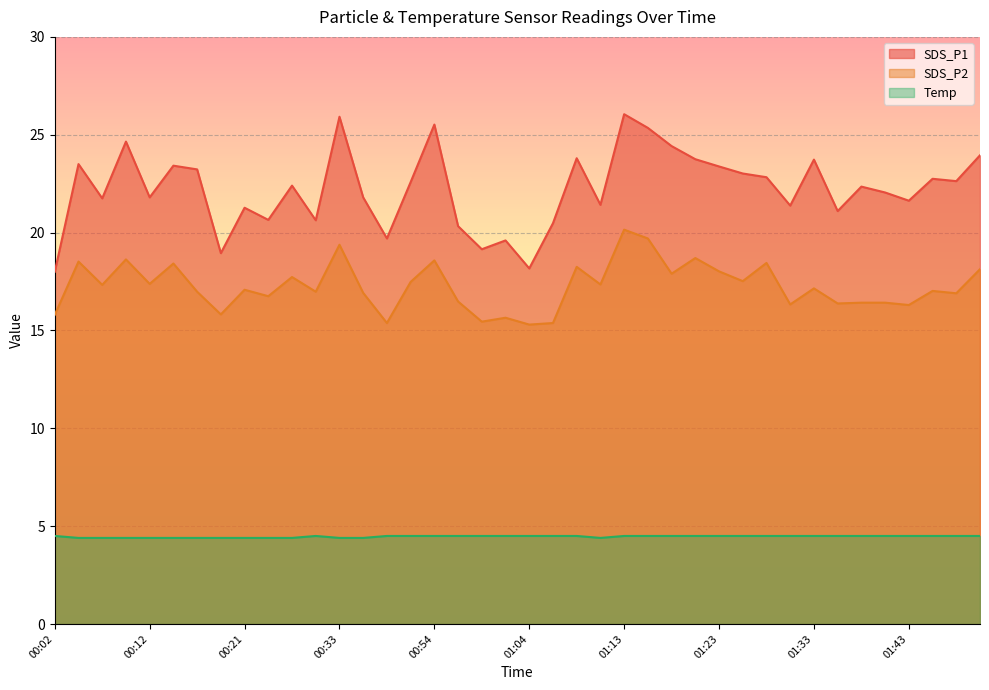

Reading left to right, transcribe all the data shown in this chart.

SDS_P1: 18.0	23.5	21.8	24.6	21.8	23.4	23.2	18.9	21.3	20.6	22.4	20.6	25.9	21.8	19.7	22.6	25.5	20.3	19.1	19.6	18.2	20.5	23.8	21.4	26.1	25.4	24.4	23.8	23.4	23.0	22.8	21.4	23.7	21.1	22.4	22.1	21.6	22.8	22.6	23.9
SDS_P2: 15.8	18.5	17.3	18.6	17.4	18.4	17.0	15.8	17.1	16.8	17.7	17.0	19.4	16.9	15.4	17.5	18.6	16.5	15.4	15.7	15.3	15.4	18.2	17.4	20.1	19.7	17.9	18.7	18.0	17.5	18.4	16.3	17.1	16.4	16.4	16.4	16.3	17.0	16.9	18.1
Temp: 4.5	4.4	4.4	4.4	4.4	4.4	4.4	4.4	4.4	4.4	4.4	4.5	4.4	4.4	4.5	4.5	4.5	4.5	4.5	4.5	4.5	4.5	4.5	4.4	4.5	4.5	4.5	4.5	4.5	4.5	4.5	4.5	4.5	4.5	4.5	4.5	4.5	4.5	4.5	4.5